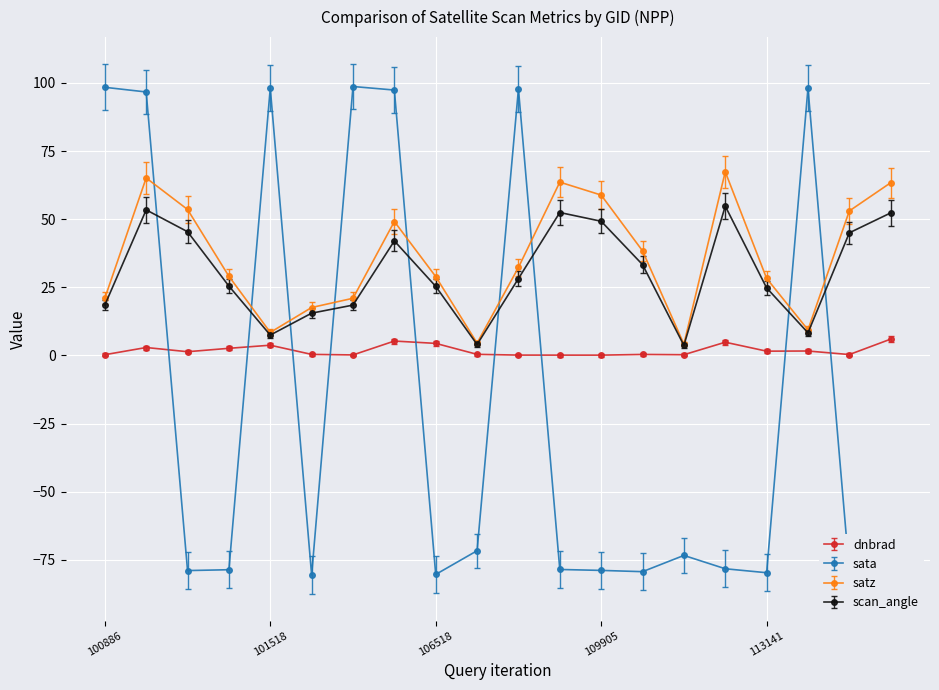

Rank the series by their maximum value, from highest to lowest.

sata, satz, scan_angle, dnbrad